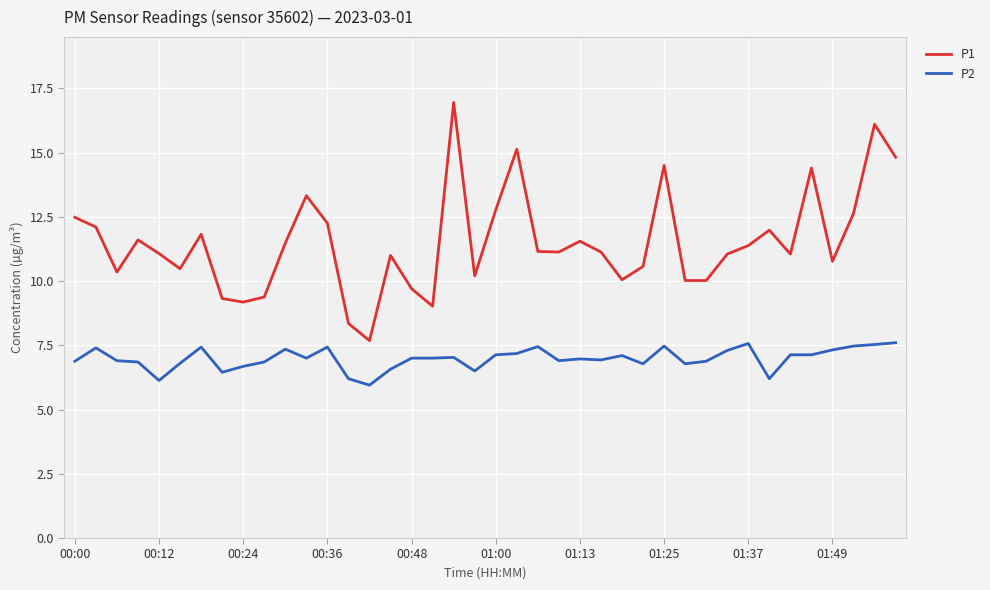

Which series has the largest range (max minus min)?

P1